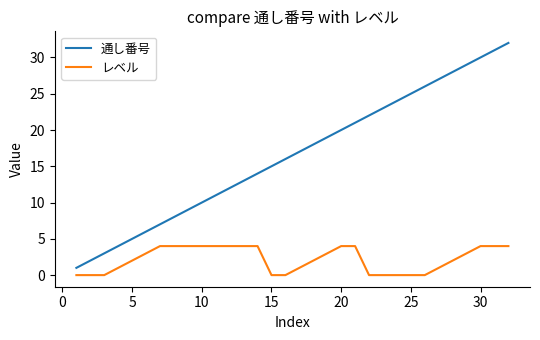

True or false: レベル and 通し番号 cross at least once.

False